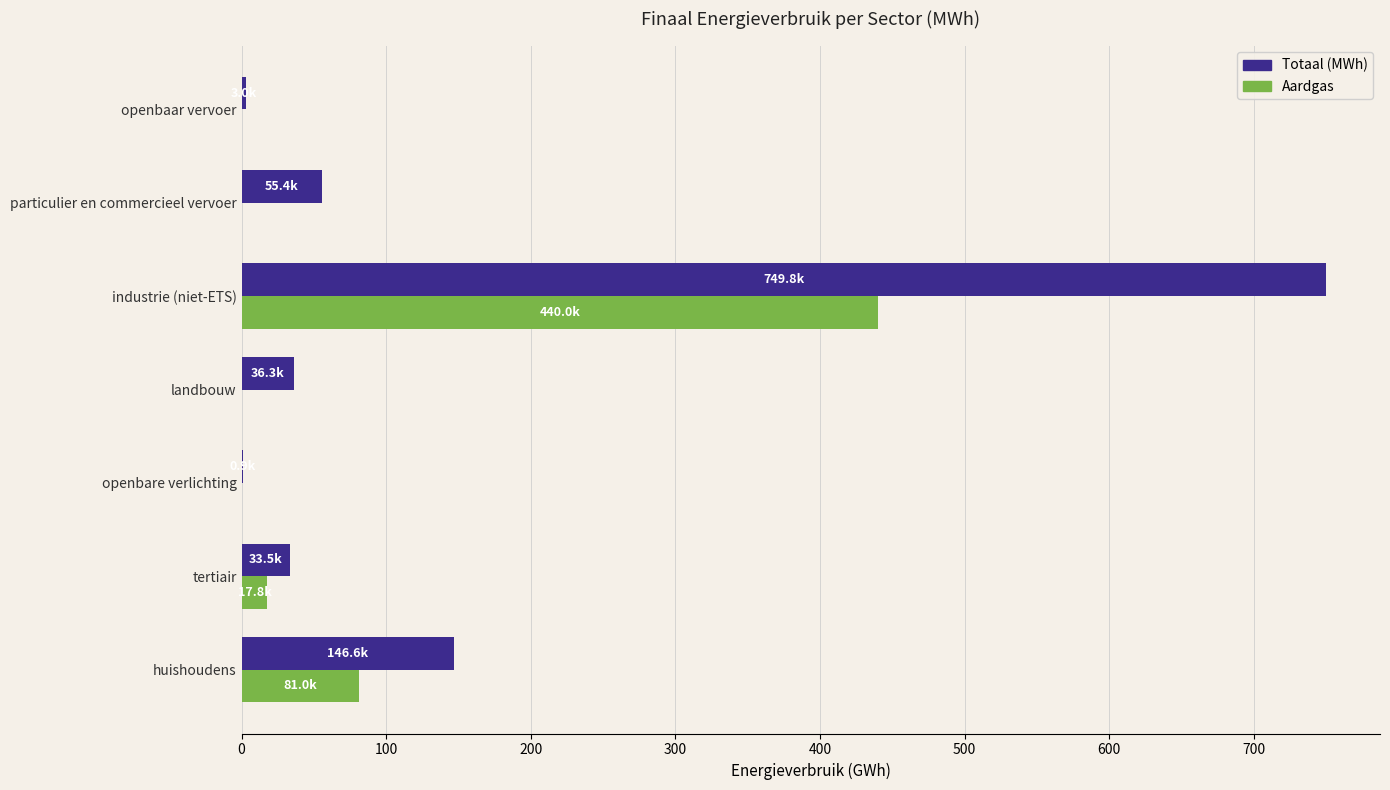

Which series has the largest total across all categories?

Totaal (MWh)